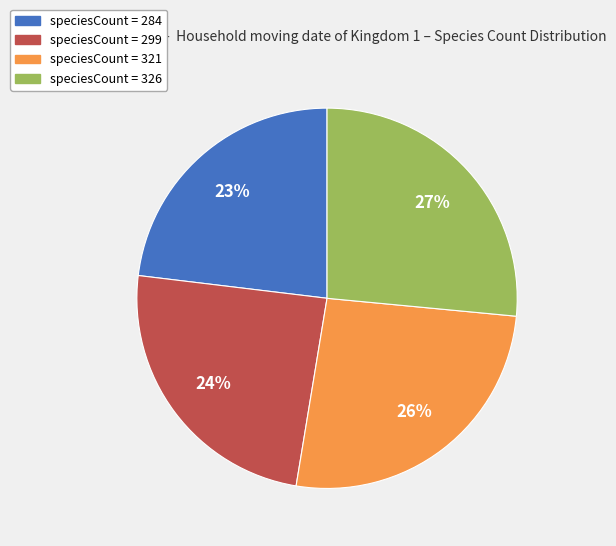

To the nearest percent, what is the average slice percentage?

25%